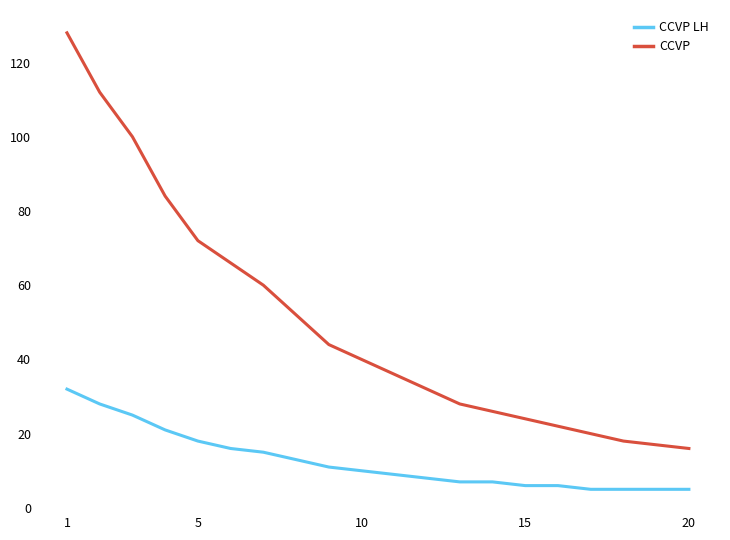

True or false: CCVP and CCVP LH cross at least once.

False